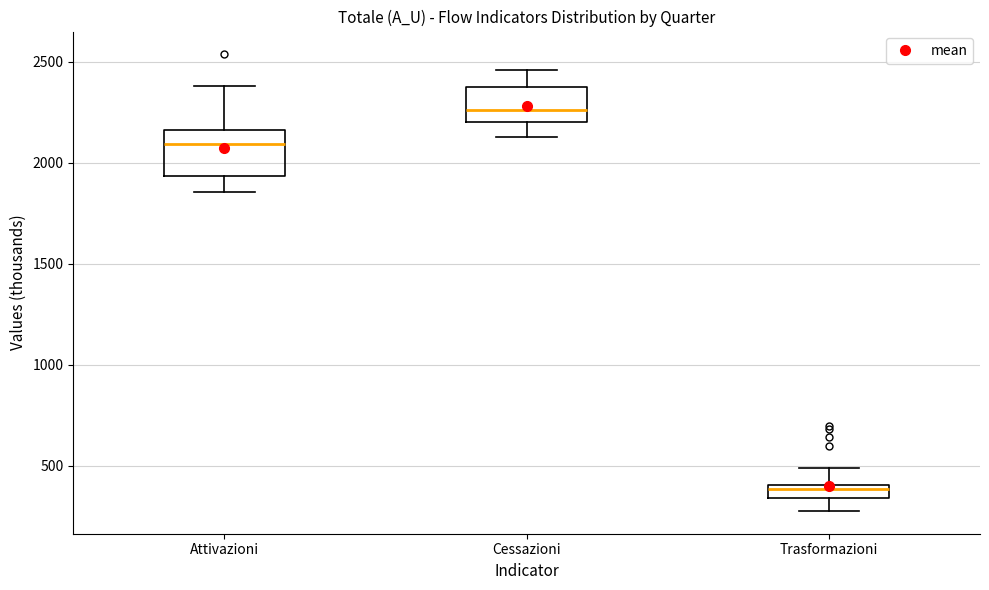

Where is the upper edge of the box for Trasformazioni on the y-axis? The values are not printed on the chart, so give them approximately, as read against the axis.

400